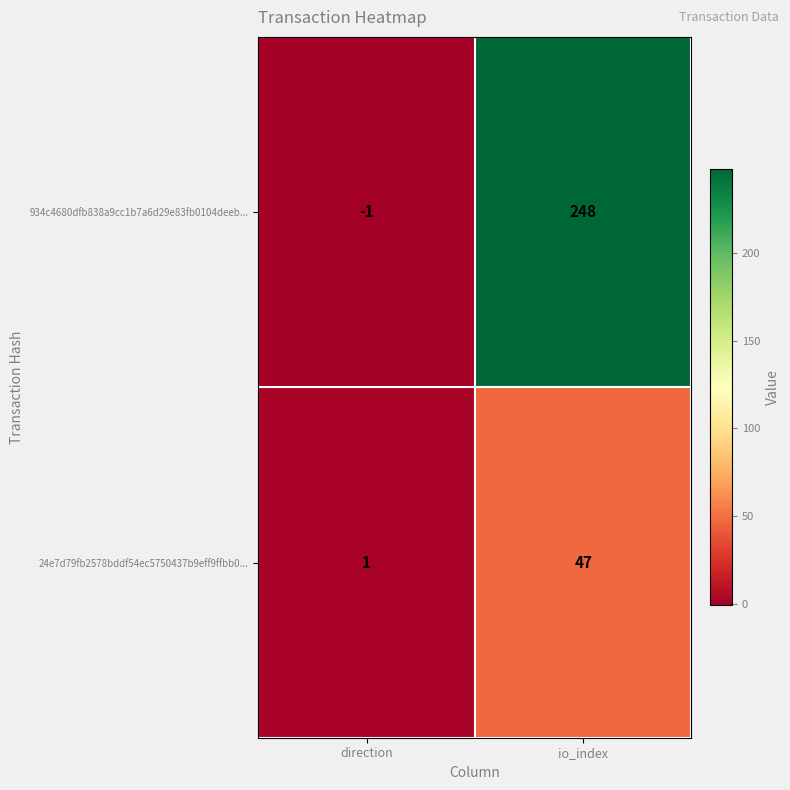

Rank the series by their average value, from lowest to highest.

24e7d79fb2578bddf54ec5750437b9eff9ffbb0..., 934c4680dfb838a9cc1b7a6d29e83fb0104deeb...